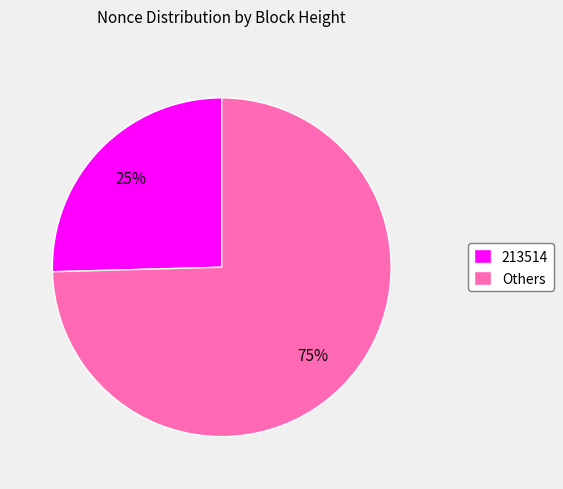

To the nearest percent, what is the combined percentage of 213514 and Others?

100%